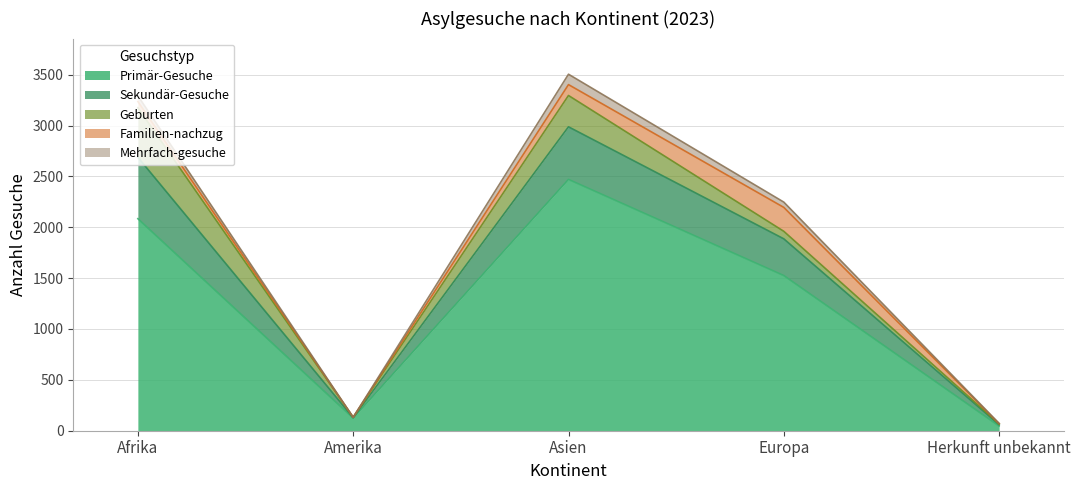

At Europa, list the series in order from largest to smallest.

Primär-Gesuche, Sekundär-Gesuche, Familien-nachzug, Geburten, Mehrfach-gesuche